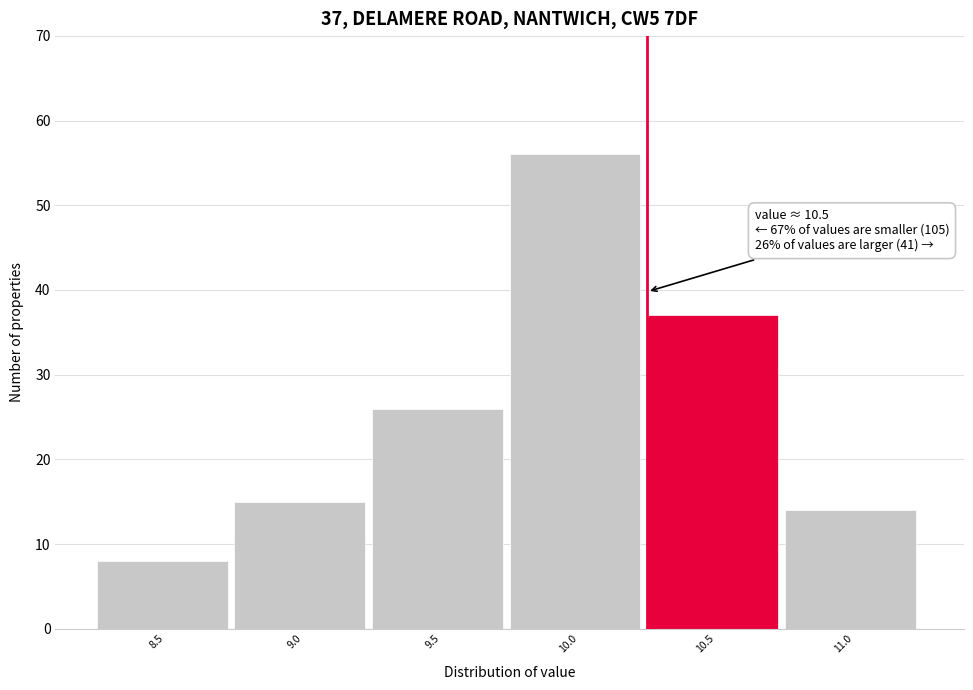

Reading left to right, extract all data points from this chart.

8.5=8	9.0=15	9.5=26	10.0=56	10.5=37	11.0=14